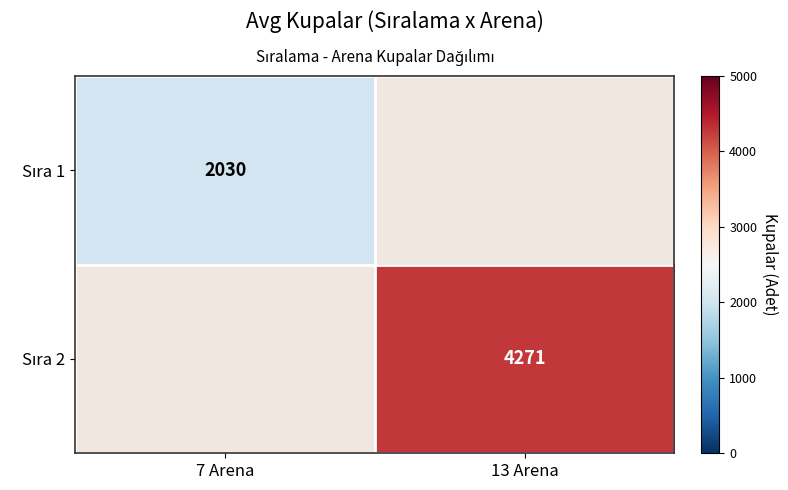

What is the maximum value shown in the chart?

4271.0